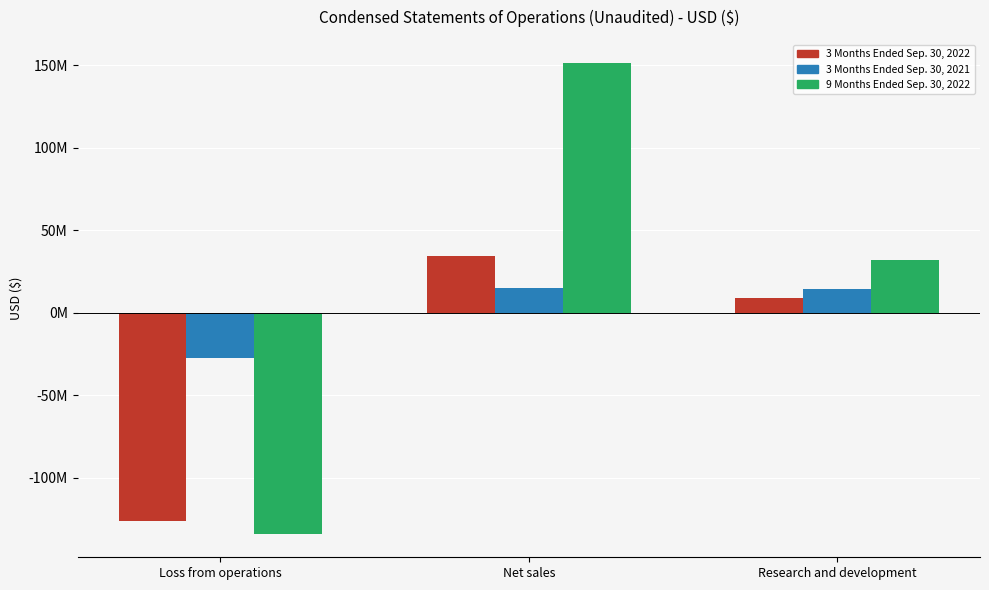

Which series has the largest total across all categories?

9 Months Ended Sep. 30, 2022